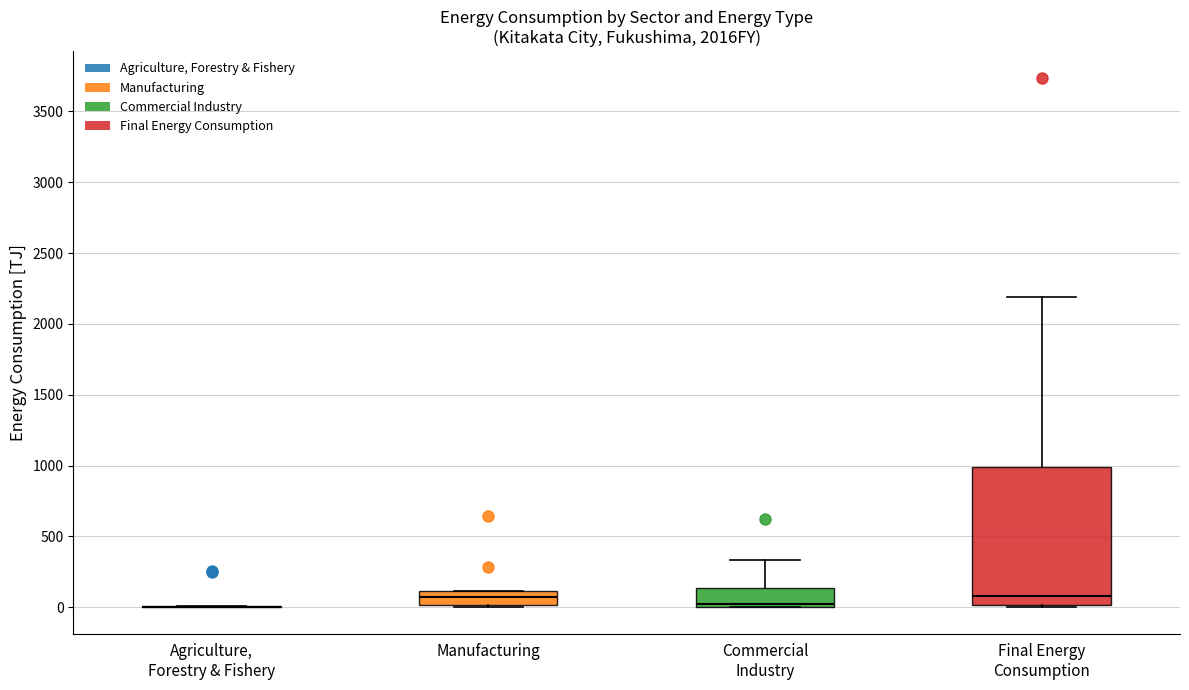

Which box is the tallest, from its lower edge to its upper edge?

Final Energy Consumption